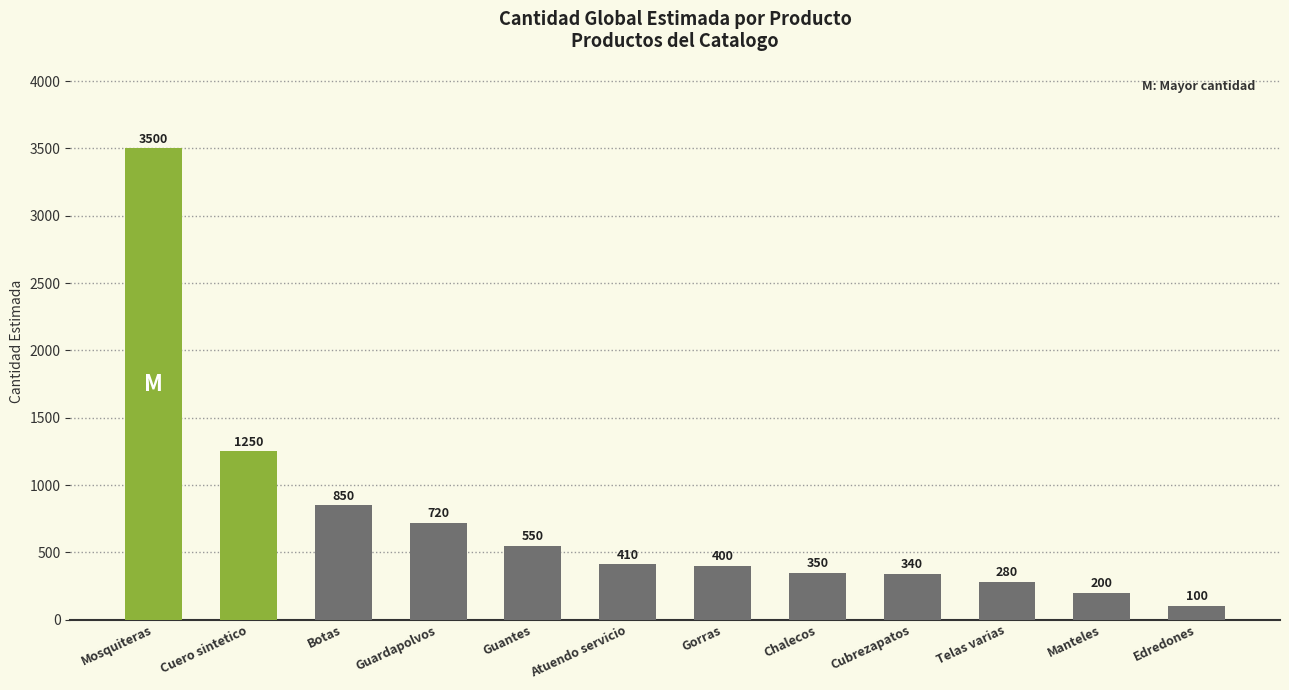

Reading left to right, extract all data points from this chart.

Mosquiteras=3500	Cuero sintetico=1250	Botas=850	Guardapolvos=720	Guantes=550	Atuendo servicio=410	Gorras=400	Chalecos=350	Cubrezapatos=340	Telas varias=280	Manteles=200	Edredones=100